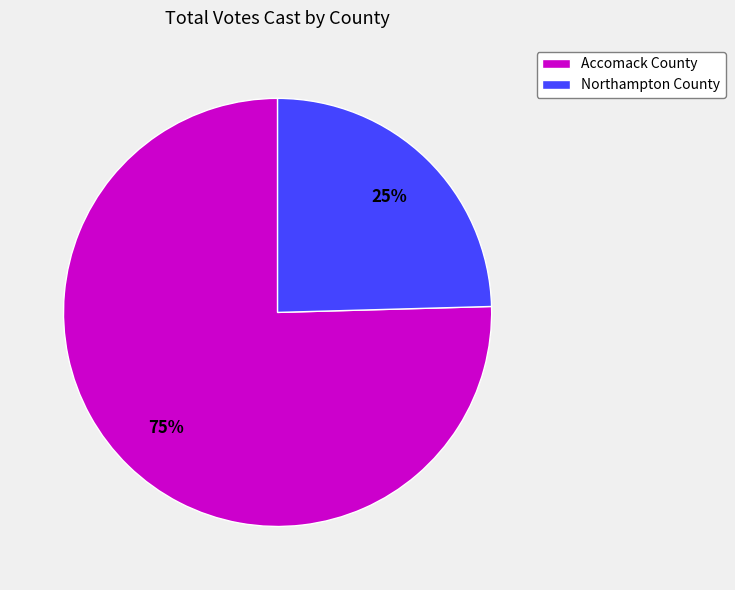

To the nearest percent, what portion does Northampton County represent?

25%